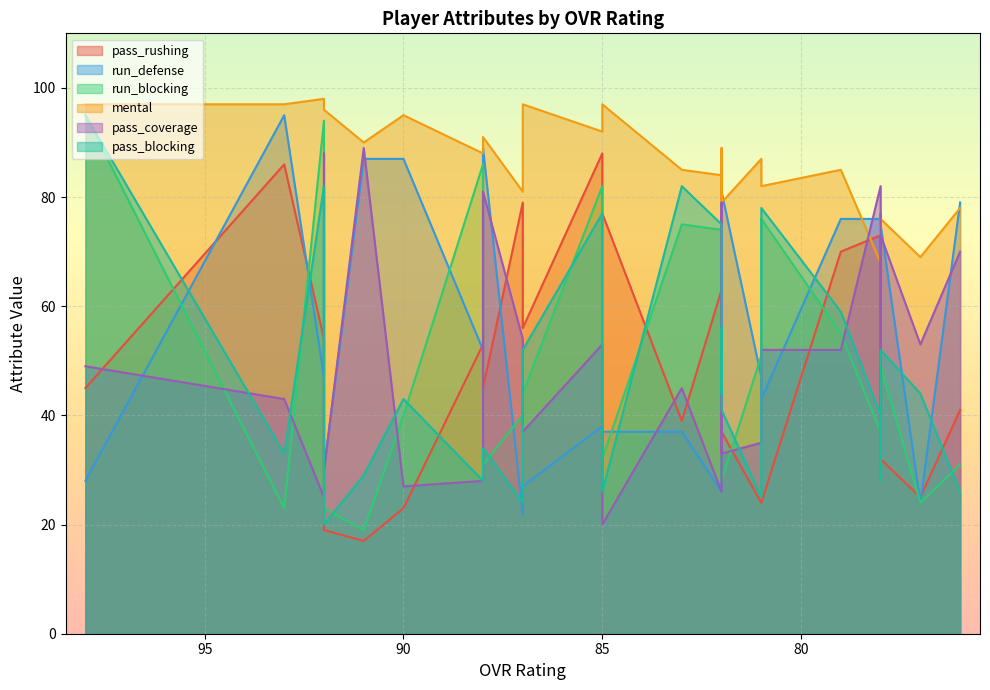

Is it true that run_blocking equals 37 at 78?

True